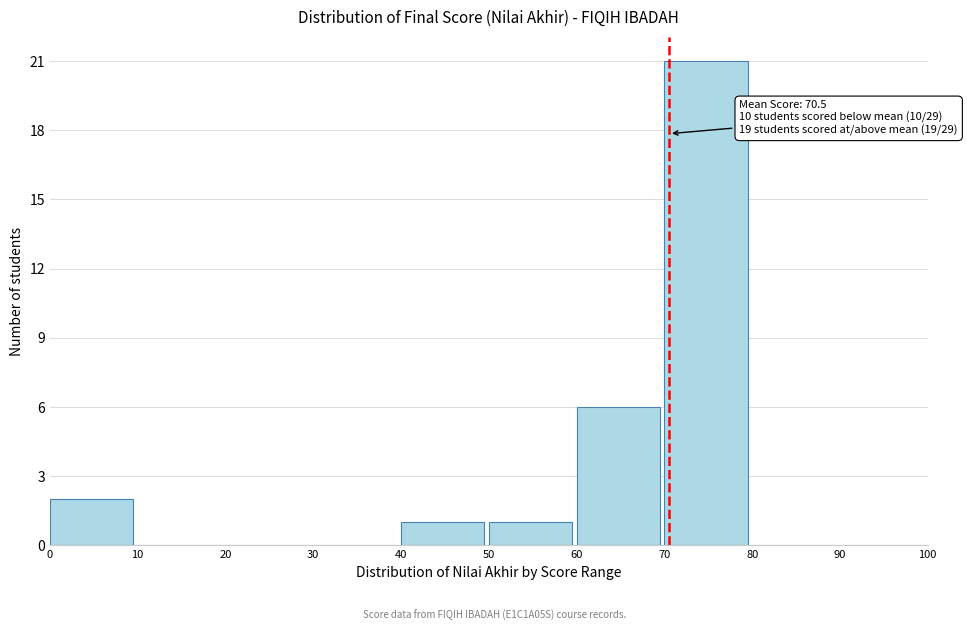

Over which range of the x-axis is the bar tallest?

70 to 80